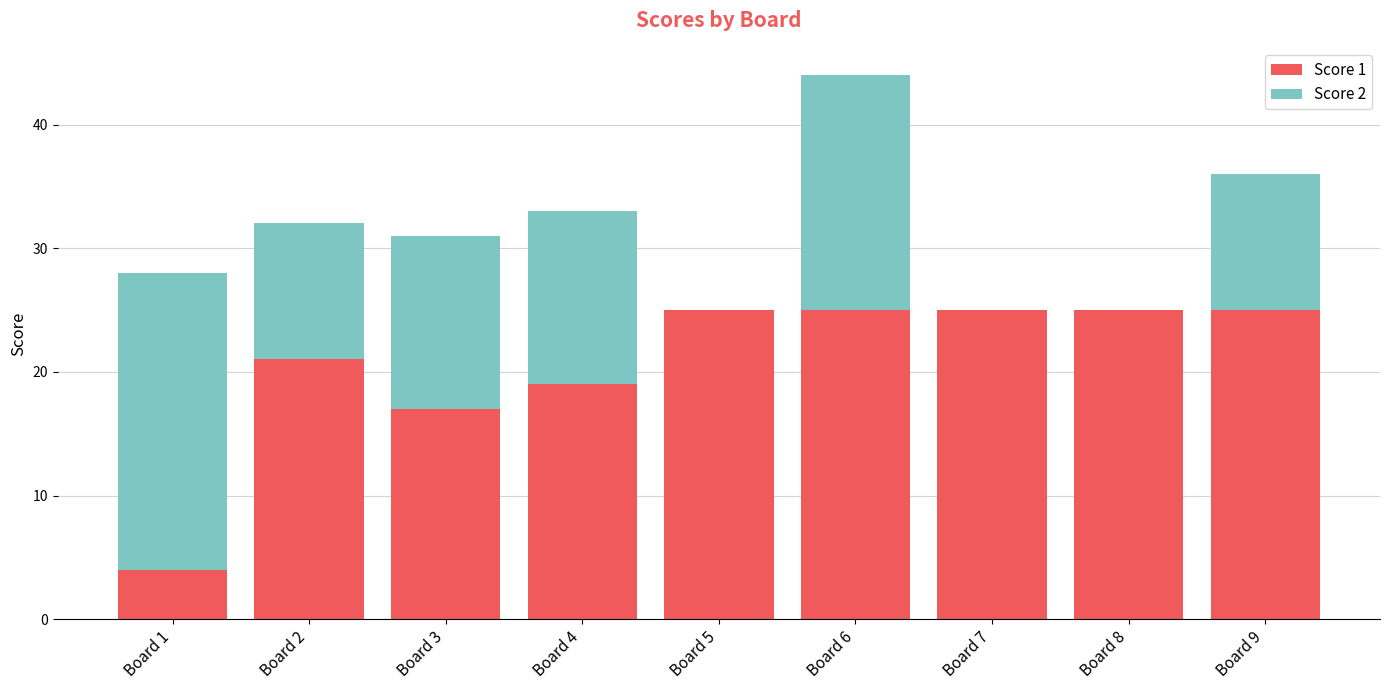

Reading left to right, transcribe the values for Score 1.

Board 1=4	Board 2=21	Board 3=17	Board 4=19	Board 5=25	Board 6=25	Board 7=25	Board 8=25	Board 9=25